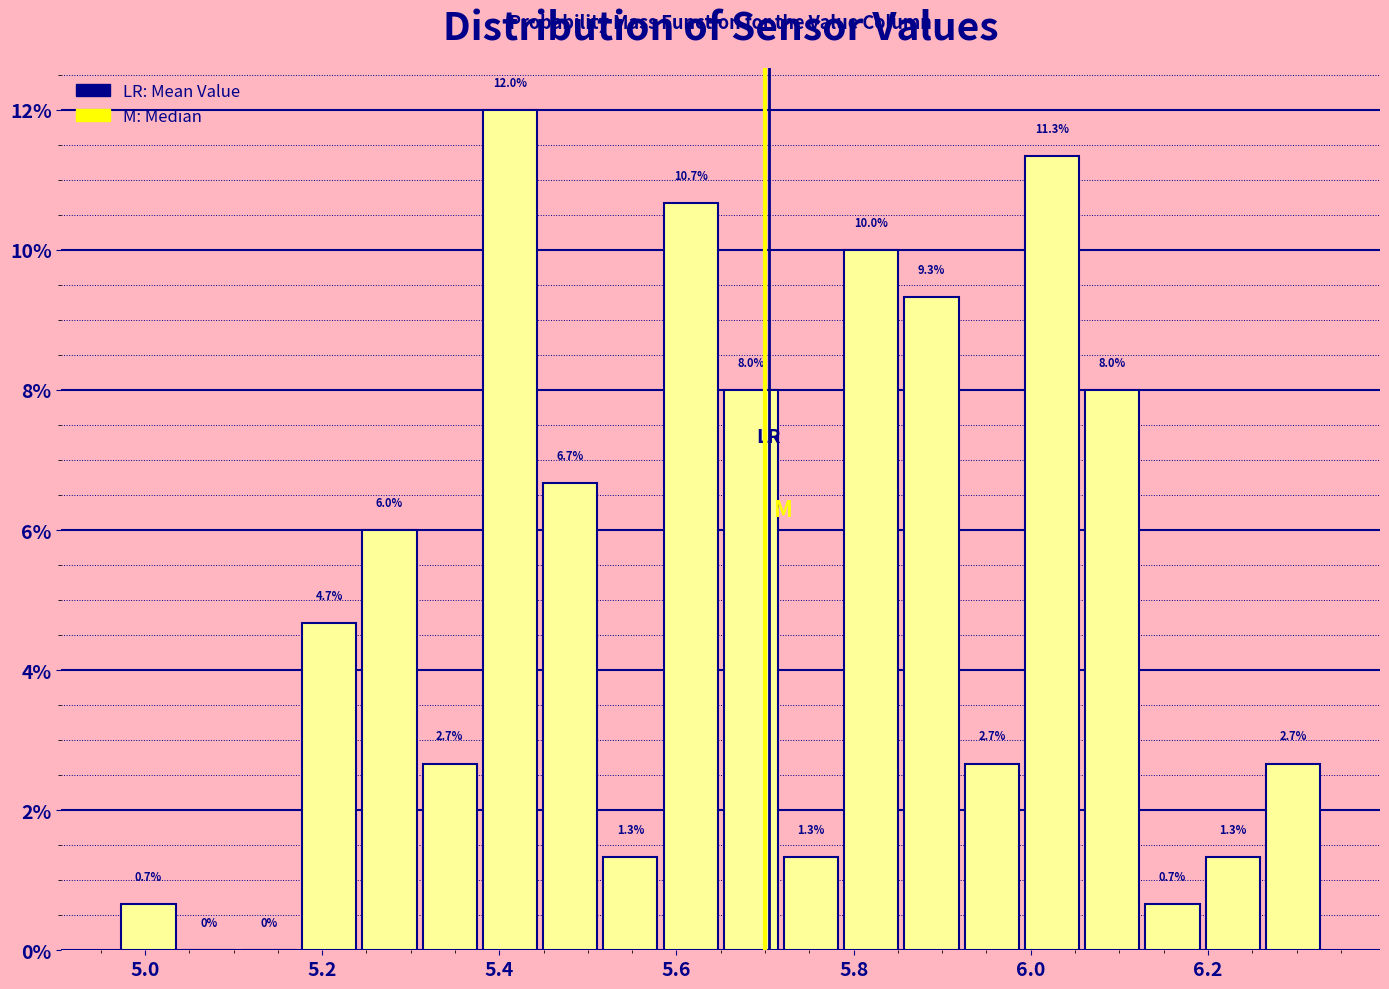

Read against the x-axis, roughly where is the centre of the tallest bar?

5.42